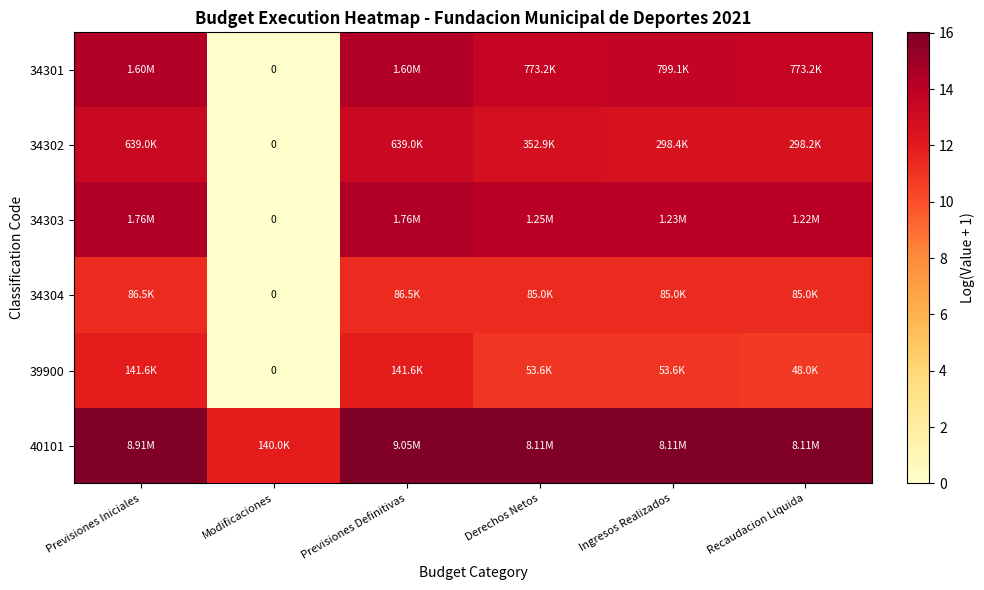

At Previsiones Iniciales, list the series in order from smallest to largest.

34304, 39900, 34302, 34301, 34303, 40101